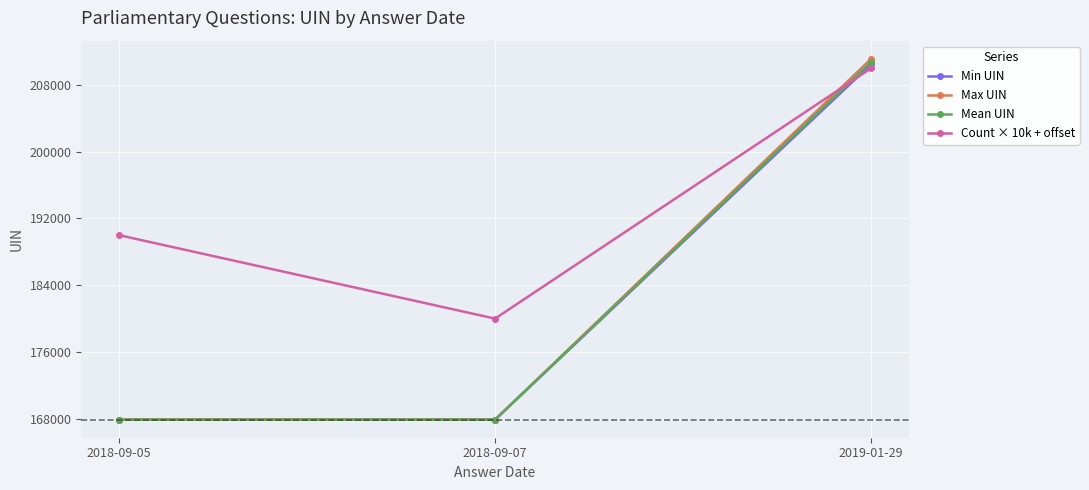

What is the average value of the Mean UIN series?

182178.7